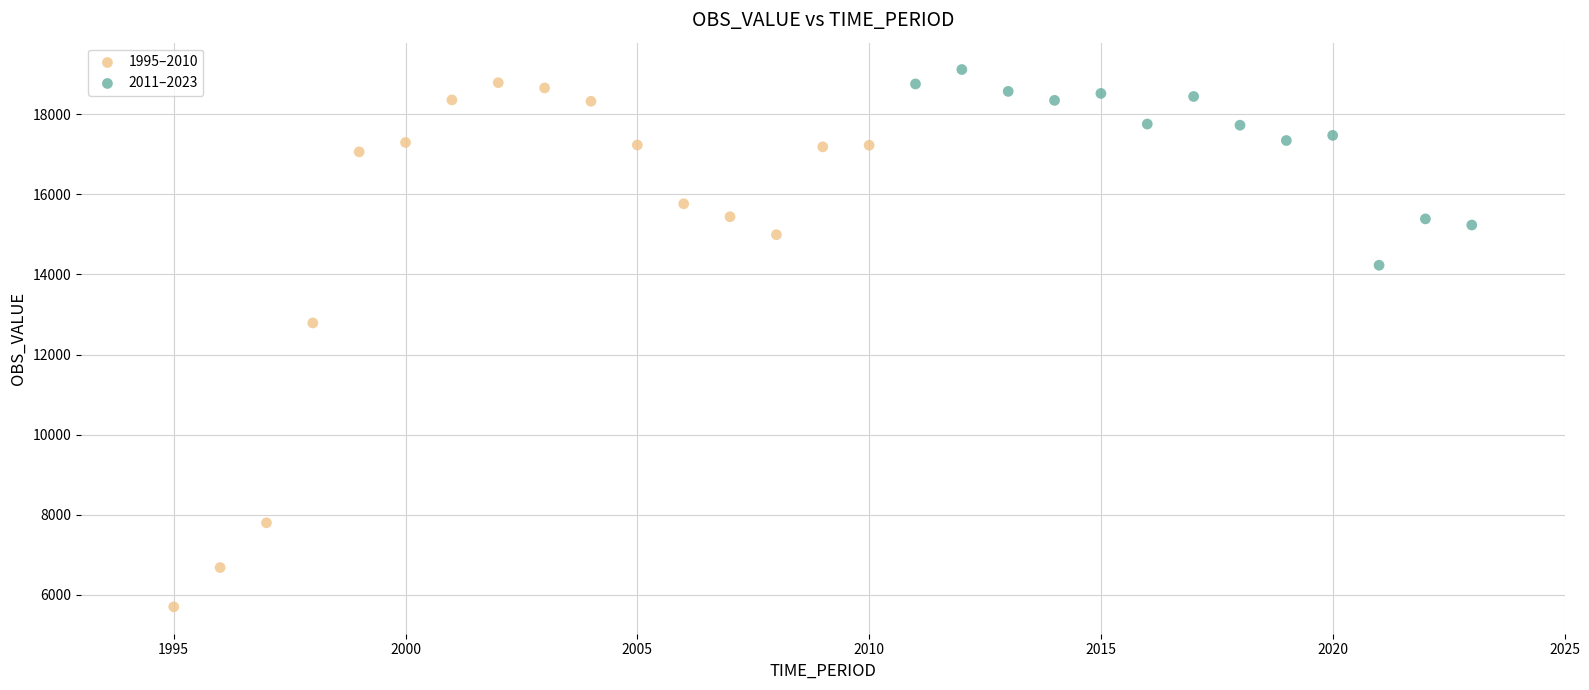

Which series contains the lowest Y value?

1995–2010